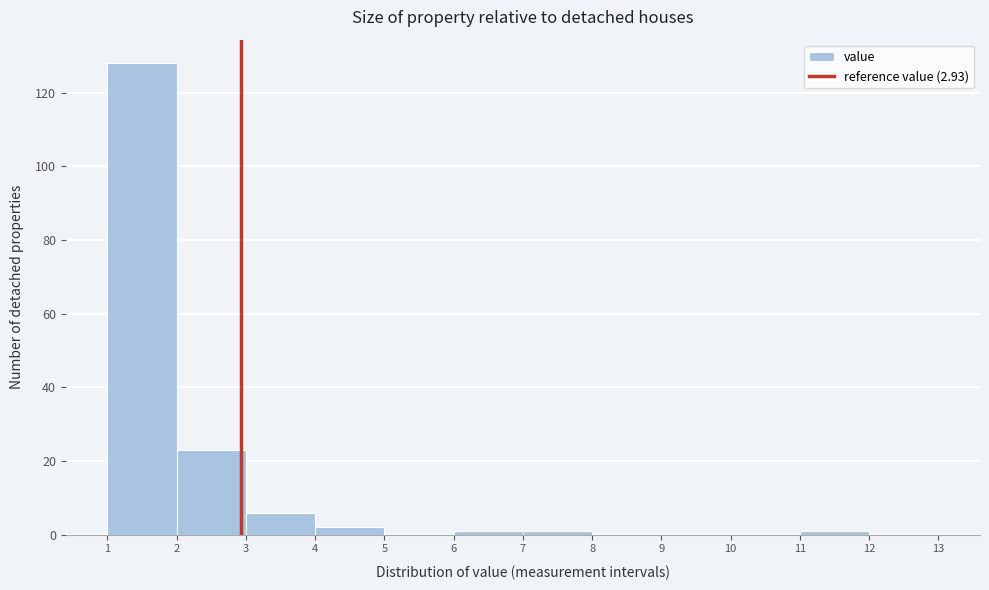

Reading left to right, transcribe this chart: for each bar, give the range it covers on the x-axis and its height. The values are not printed on the chart, so give them approximately, as read against the axis.

1 to 2: 128
2 to 3: 24
3 to 4: 6
4 to 5: 2
5 to 6: 0
6 to 7: under 2
7 to 8: under 2
8 to 9: 0
9 to 10: 0
10 to 11: 0
11 to 12: under 2
12 to 13: 0